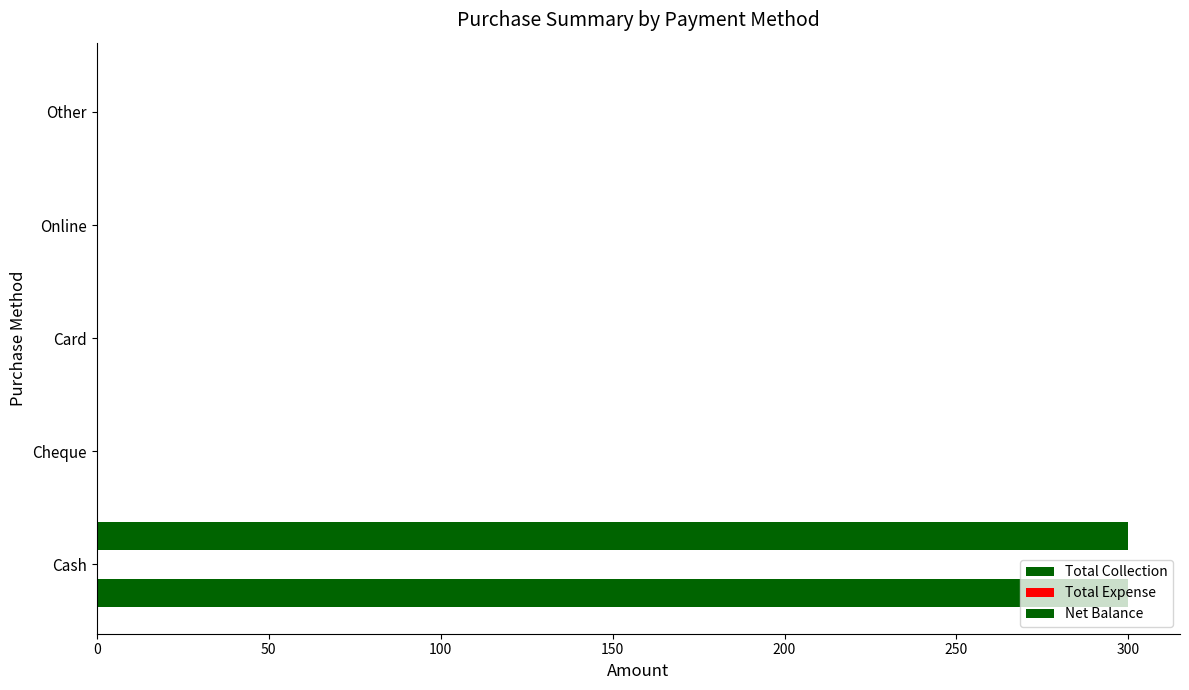

How many data points in Net Balance are above 0?

1